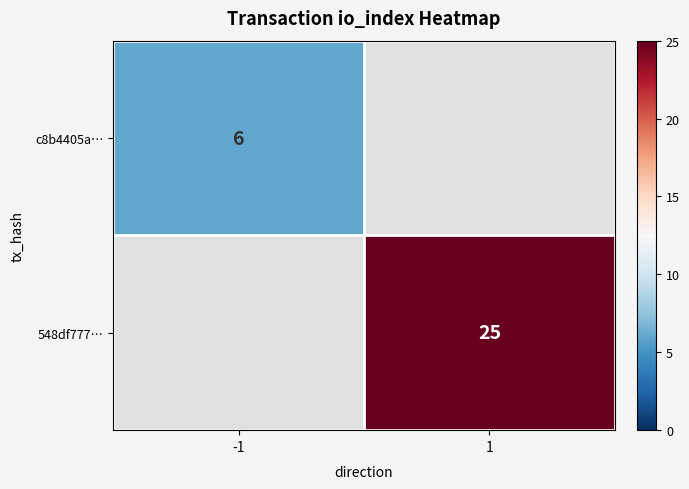

Is it true that 548df777… equals 15 at 1?

False